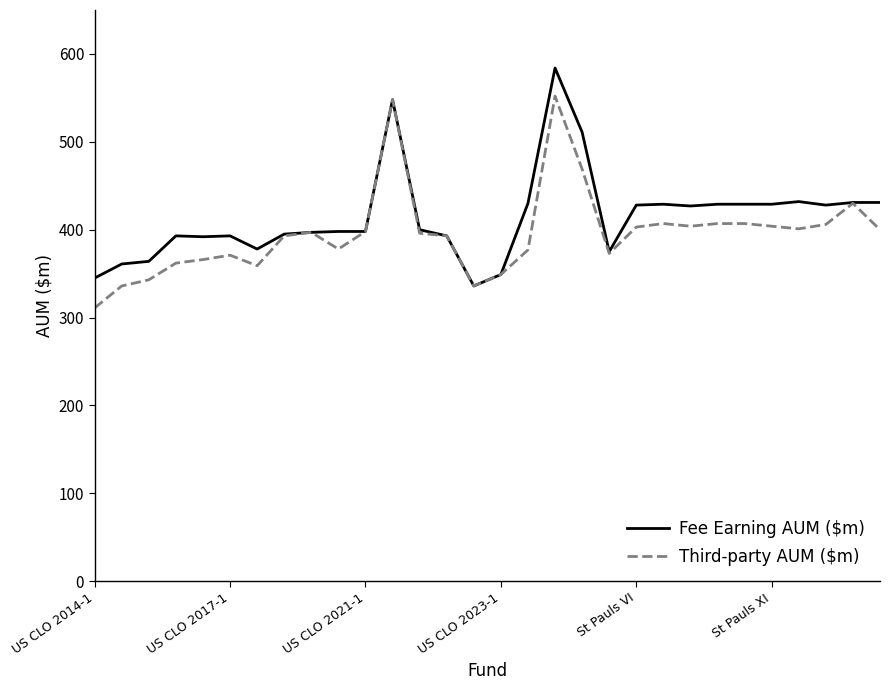

What is the highest value of the Fee Earning AUM ($m) series?

584